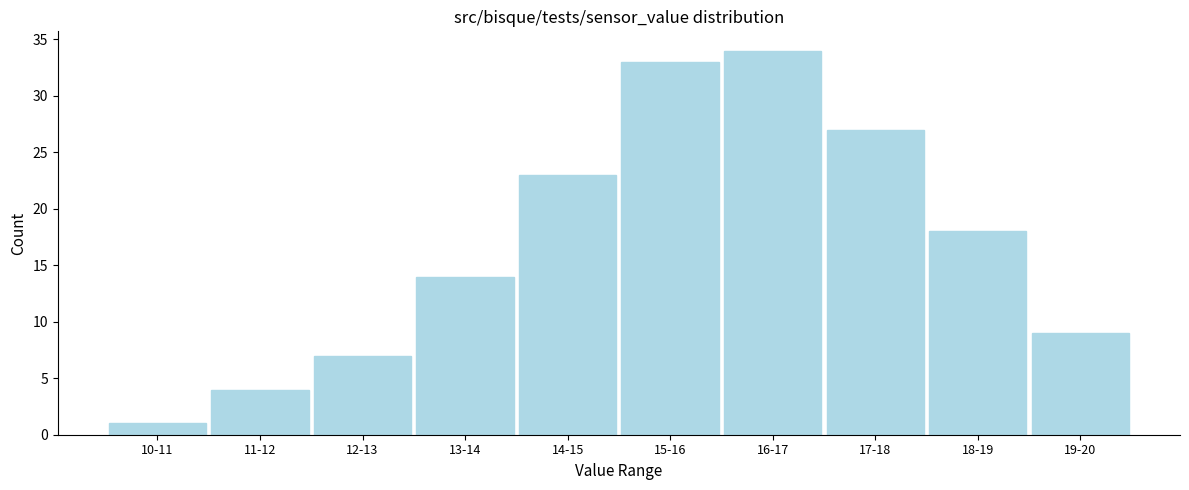

Reading left to right, list all the values displayed in this chart.

10-11=1	11-12=4	12-13=7	13-14=14	14-15=23	15-16=33	16-17=34	17-18=27	18-19=18	19-20=9